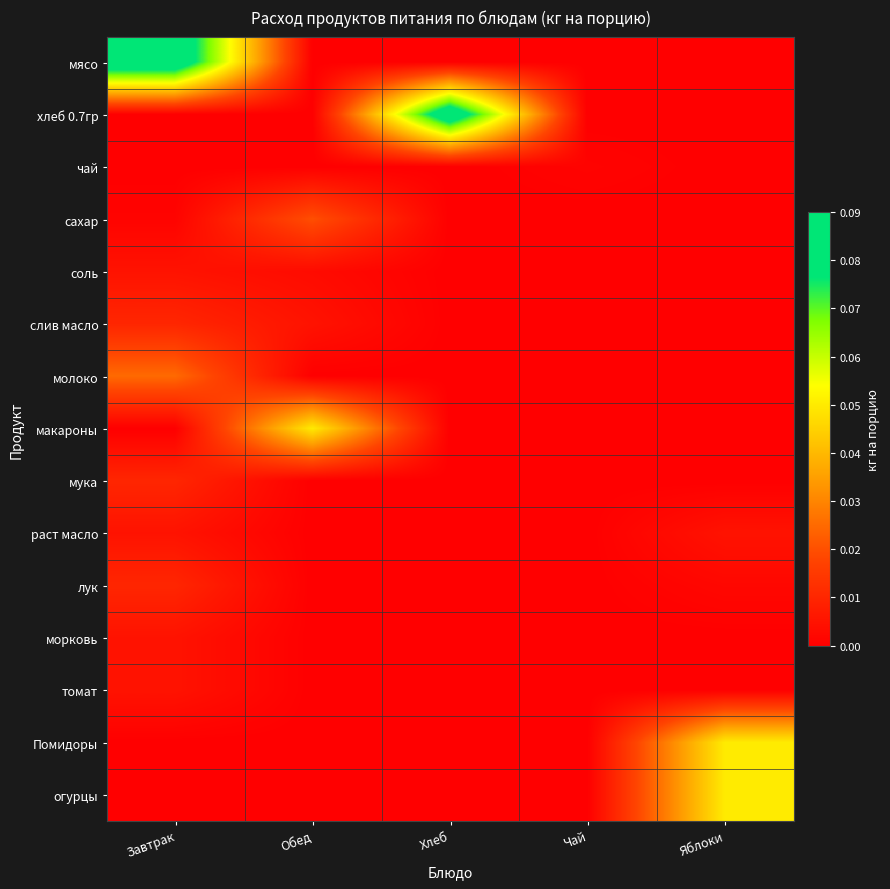

Count the number of data series in this chart.

15